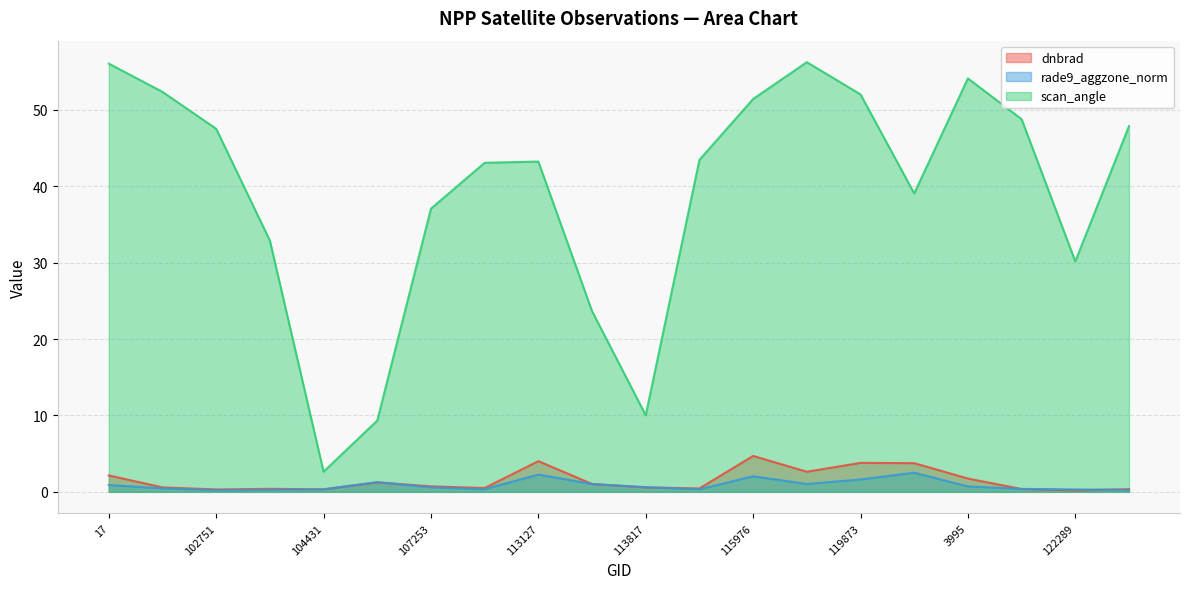

Which series ends up on top after the final intersection of dnbrad and rade9_aggzone_norm?

dnbrad